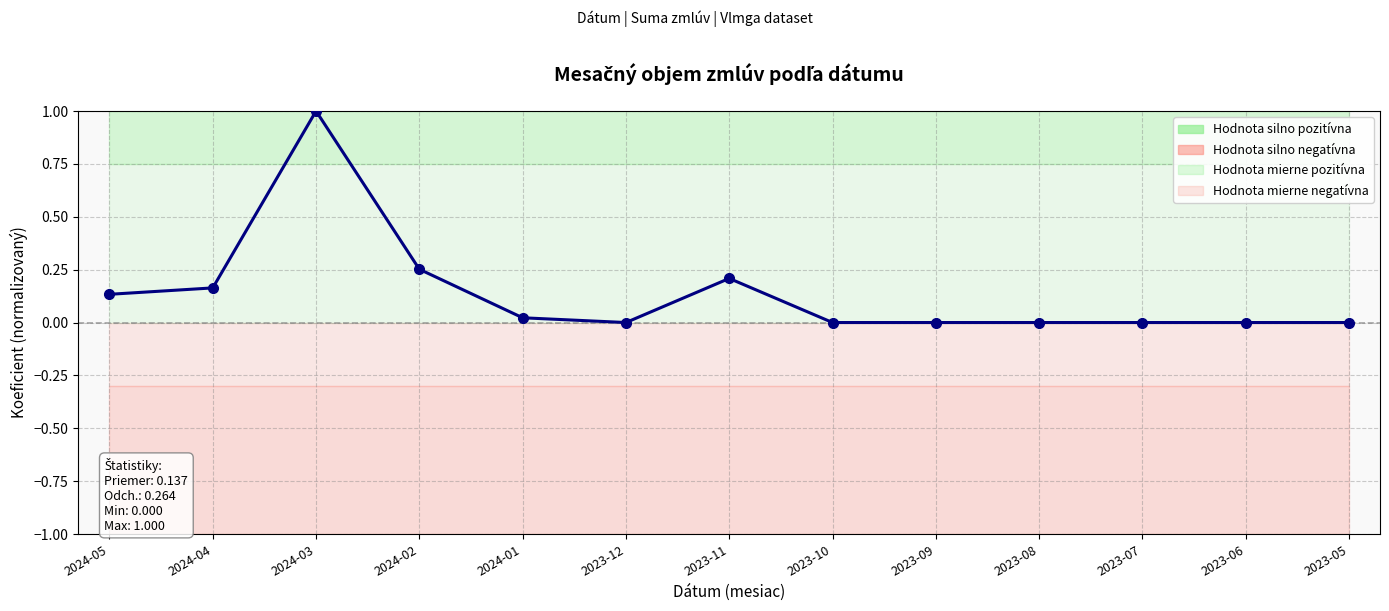

At which category does the data reach its first local valley?

2023-12